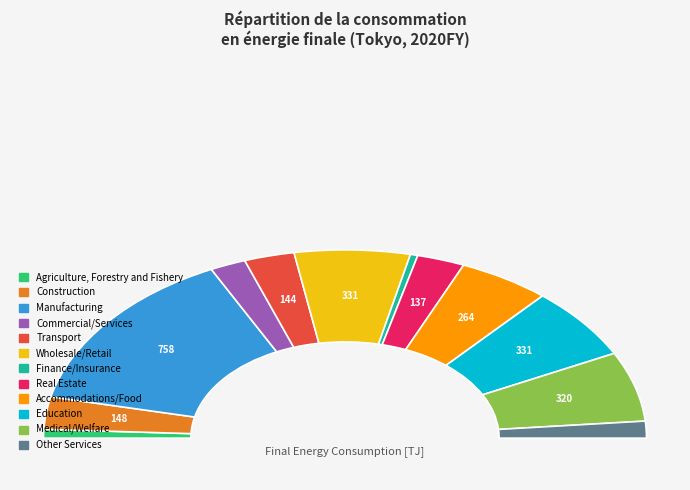

Between Accommodations/Food and Transport, which is larger?

Accommodations/Food